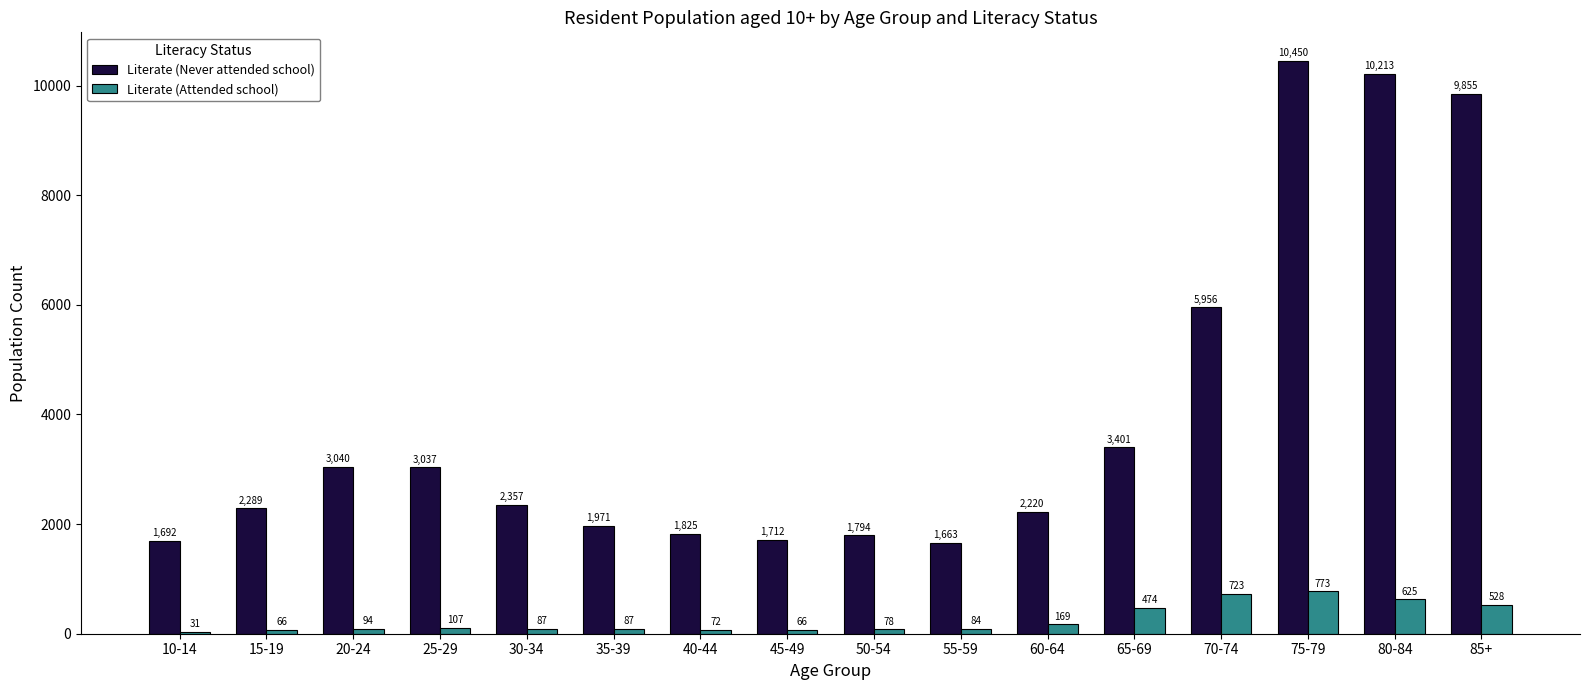

Is the value of Literate (Never attended school) at 40-44 greater than the value of Literate (Attended school) at 55-59?

Yes